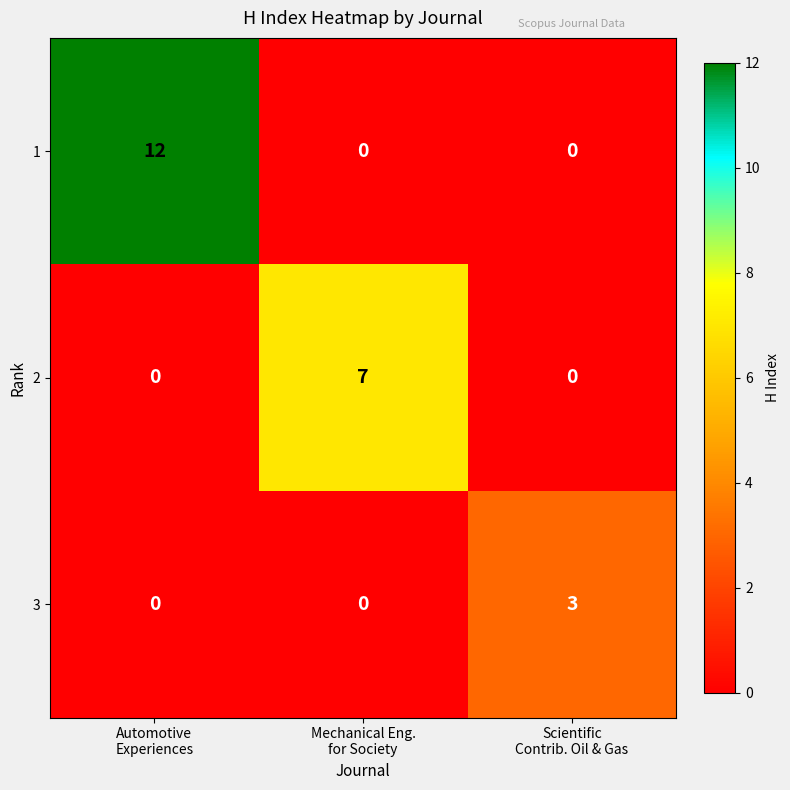

What is the greatest value displayed?

12